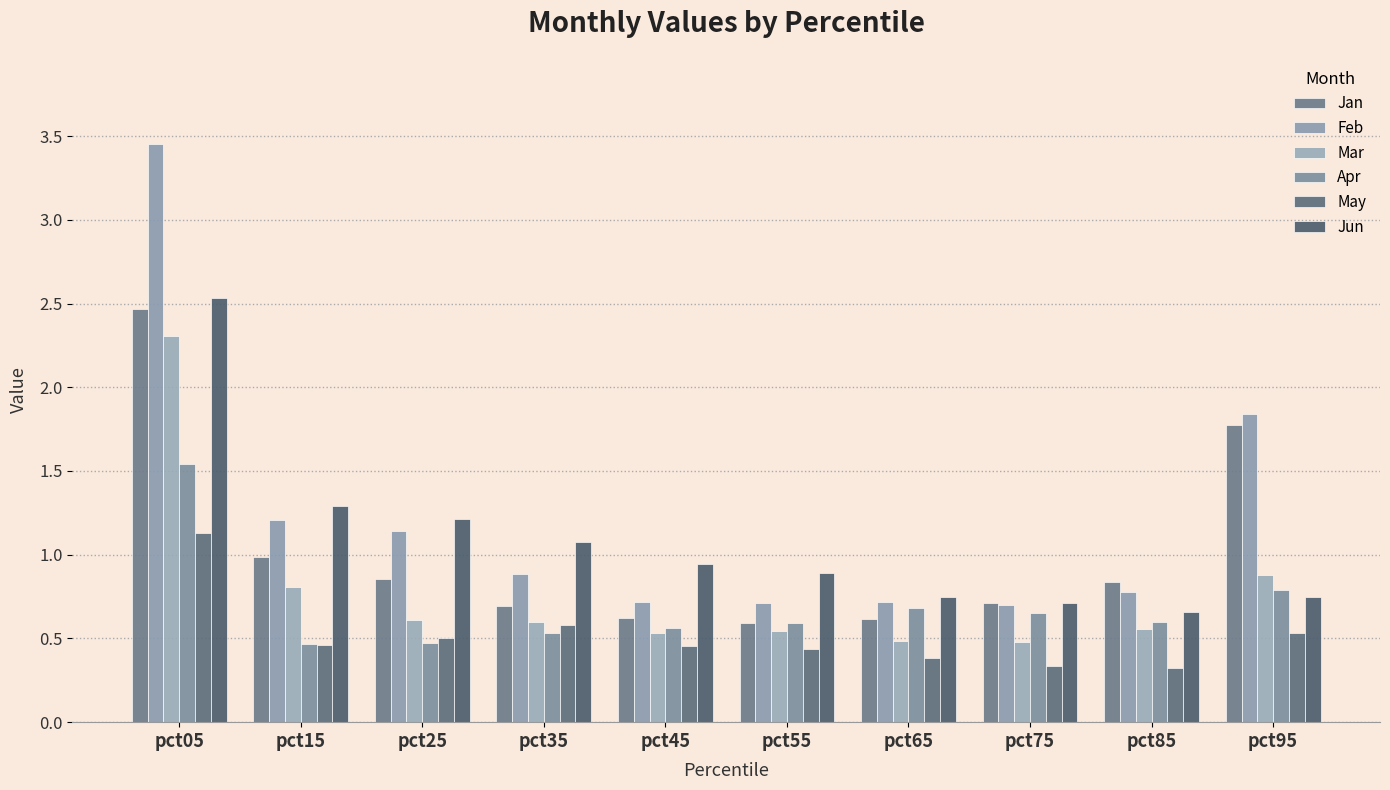

Which label corresponds to the largest value in the chart?

pct05